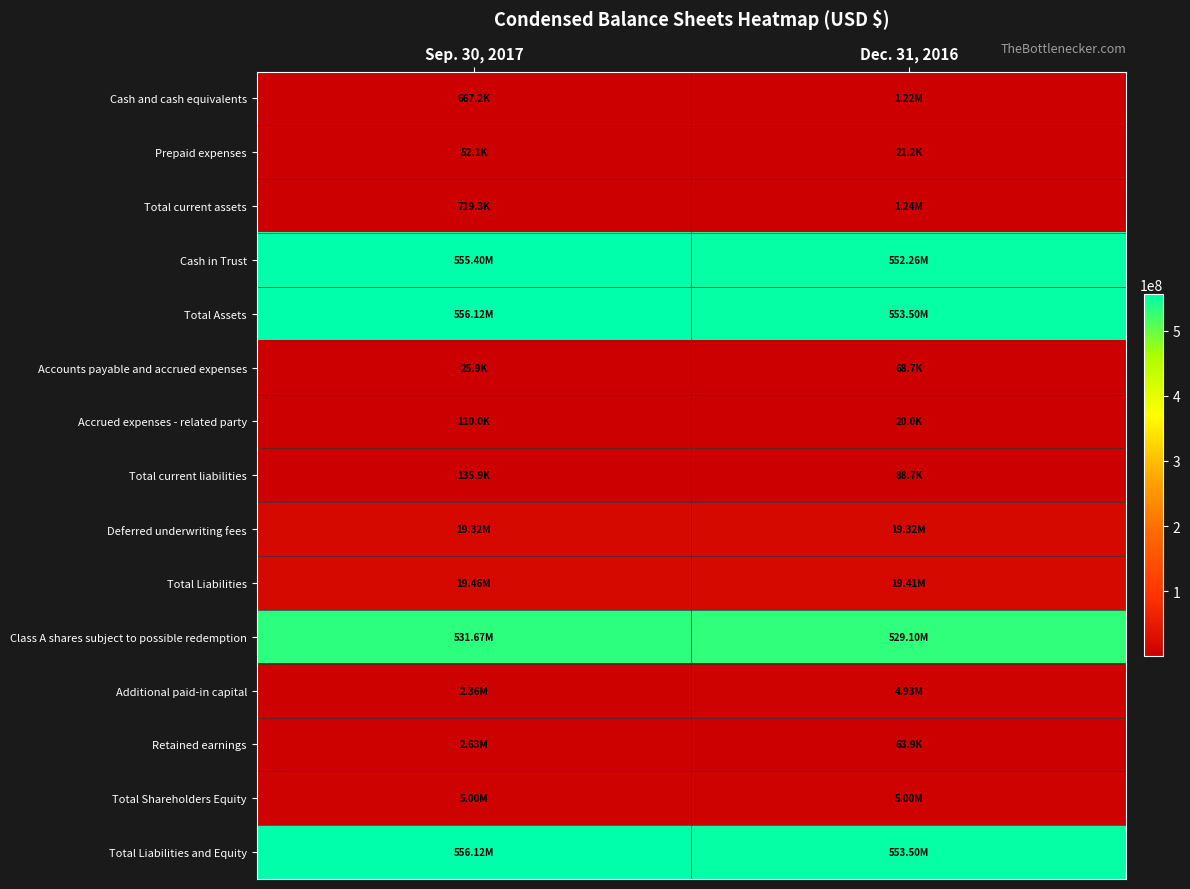

Reading left to right, what are all the values shown in this chart?

Cash and cash equivalents: Sep. 30, 2017=667163	Dec. 31, 2016=1219822
Prepaid expenses: Sep. 30, 2017=52118	Dec. 31, 2016=21164
Total current assets: Sep. 30, 2017=719281	Dec. 31, 2016=1240986
Cash in Trust: Sep. 30, 2017=555402459	Dec. 31, 2016=552263774
Total Assets: Sep. 30, 2017=556121740	Dec. 31, 2016=553504760
Accounts payable and accrued expenses: Sep. 30, 2017=25913	Dec. 31, 2016=68739
Accrued expenses - related party: Sep. 30, 2017=110000	Dec. 31, 2016=20000
Total current liabilities: Sep. 30, 2017=135913	Dec. 31, 2016=88739
Deferred underwriting fees: Sep. 30, 2017=19320000	Dec. 31, 2016=19320000
Total Liabilities: Sep. 30, 2017=19455913	Dec. 31, 2016=19408739
Class A shares subject to possible redemption: Sep. 30, 2017=531665820	Dec. 31, 2016=529096020
Additional paid-in capital: Sep. 30, 2017=2364674	Dec. 31, 2016=4934449
Retained earnings: Sep. 30, 2017=2633750	Dec. 31, 2016=63943
Total Shareholders Equity: Sep. 30, 2017=5000007	Dec. 31, 2016=5000001
Total Liabilities and Equity: Sep. 30, 2017=556121740	Dec. 31, 2016=553504760